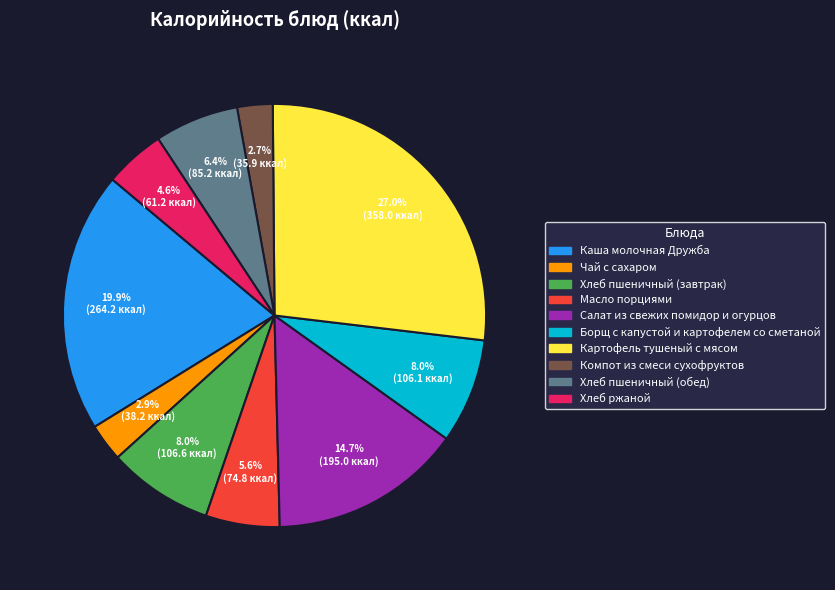

Which category has the biggest portion of the pie?

Картофель тушеный с мясом